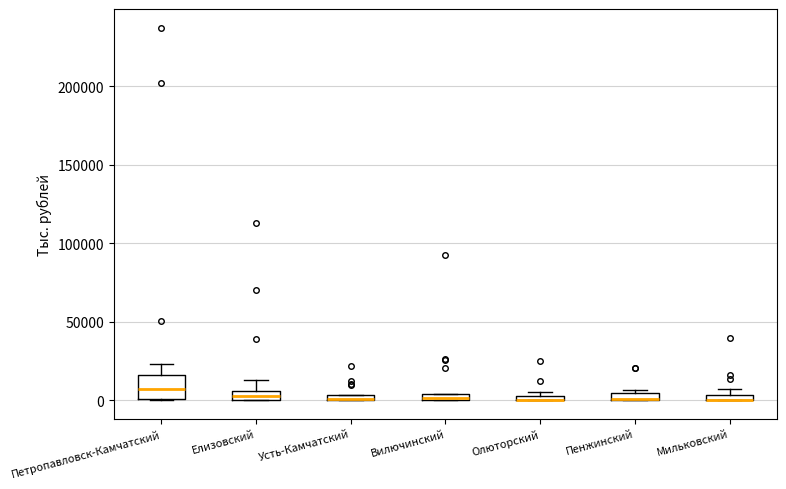

Which box is the tallest, from its lower edge to its upper edge?

Петропавловск-Камчатский